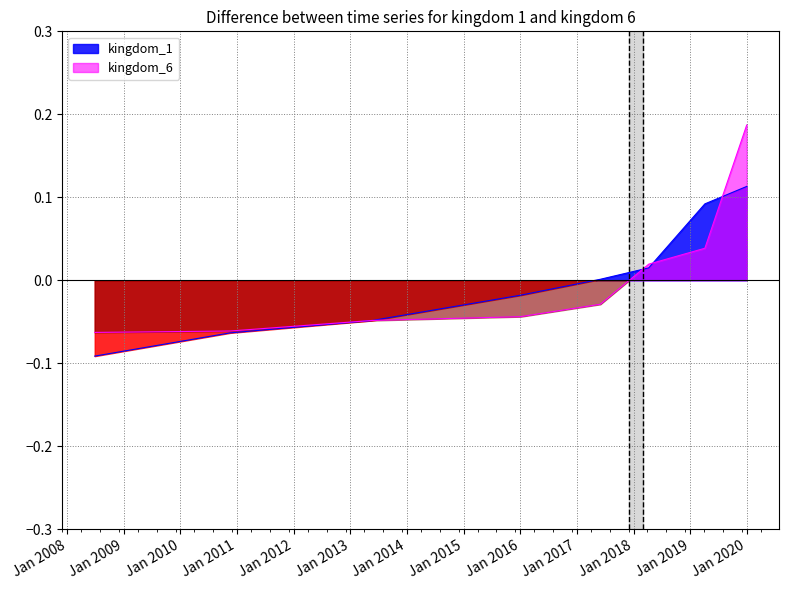

List the series in order of their overall mean, highest first.

kingdom_1, kingdom_6